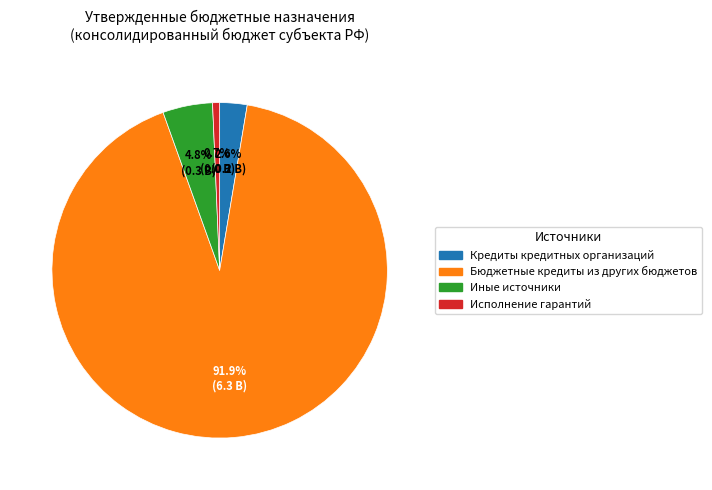

How many segments does this pie chart have?

4